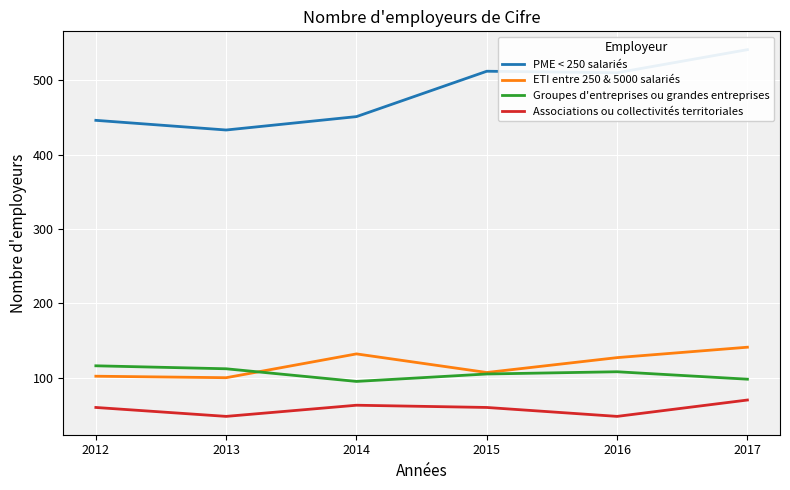

At which category does the chart reach its peak across all series?

2017